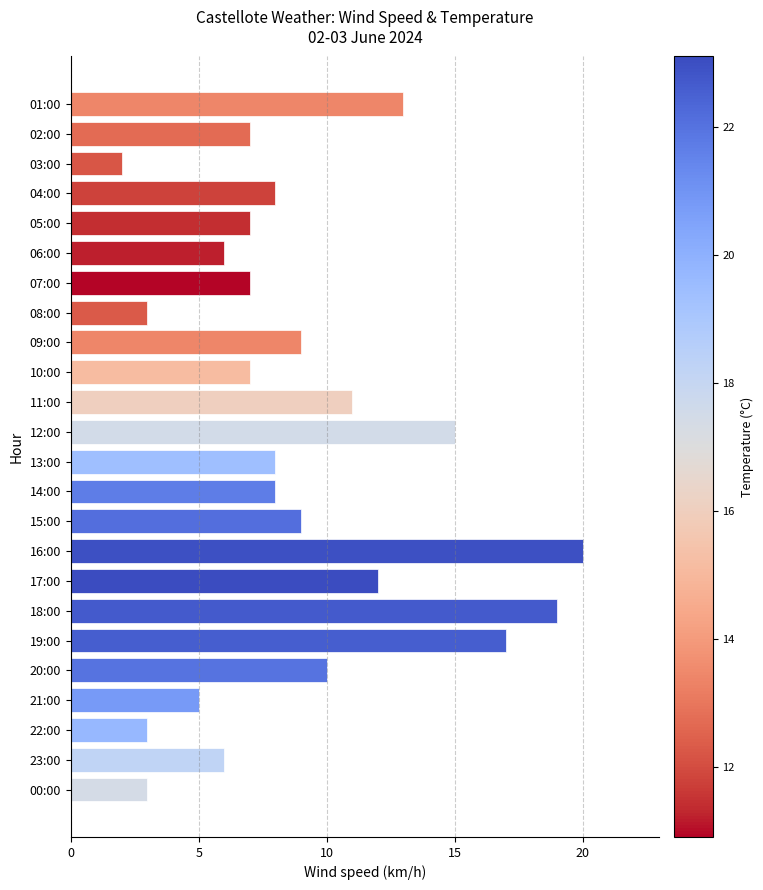

What is the change in value from 16:00 to 13:00?

-12